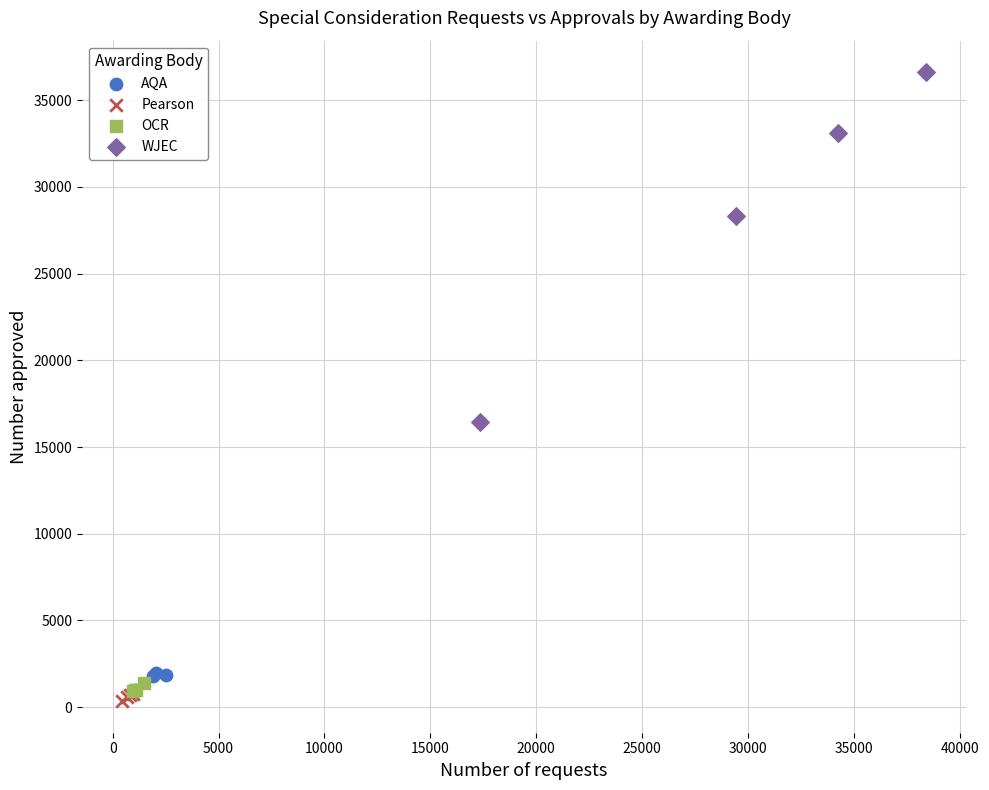

Which series has the widest spread of Y values?

WJEC